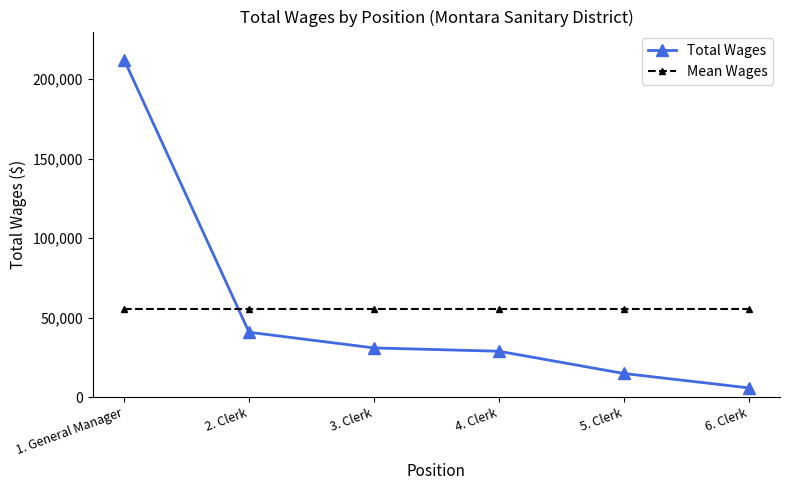

List the series in order of their peak value, lowest first.

Mean Wages, Total Wages